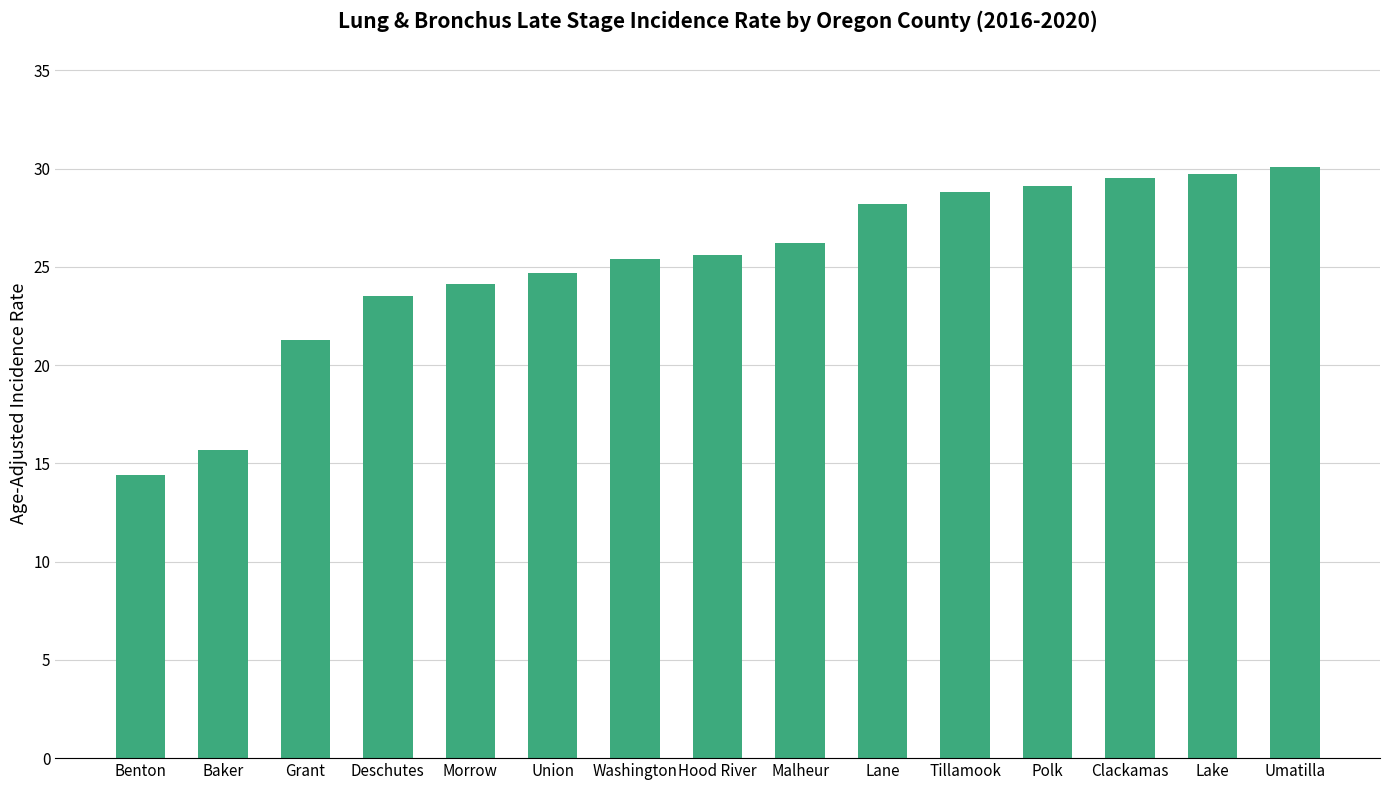

Reading left to right, list all the values displayed in this chart.

14.4	15.7	21.3	23.5	24.1	24.7	25.4	25.6	26.2	28.2	28.8	29.1	29.5	29.7	30.1